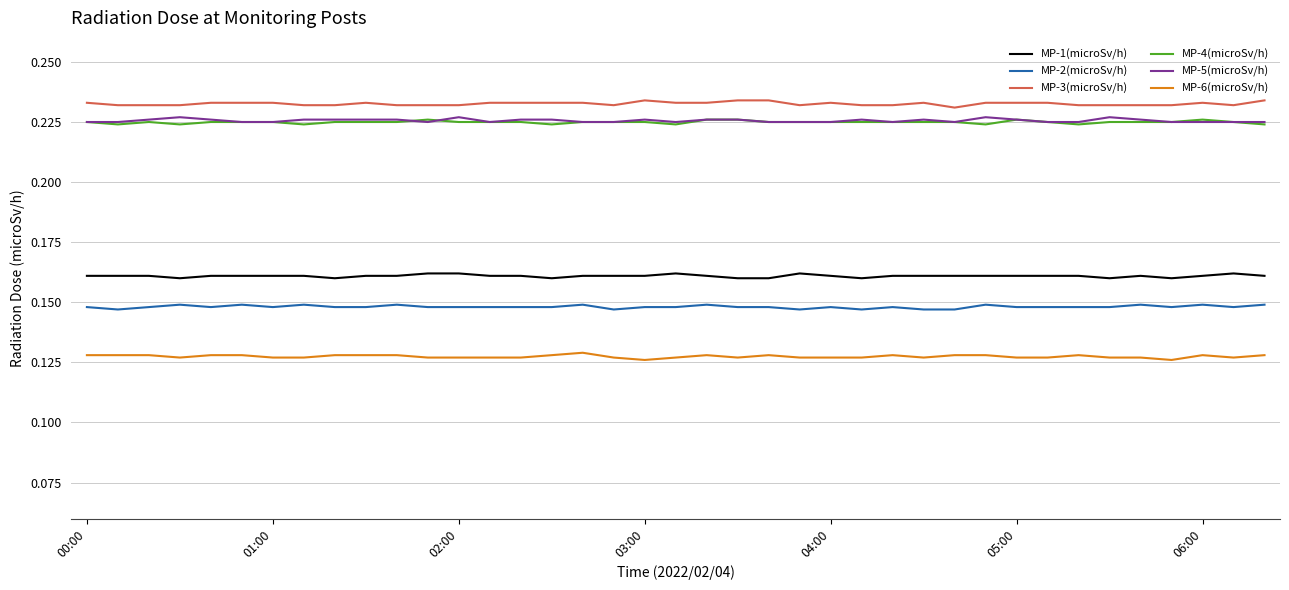

True or false: MP-3(microSv/h) and MP-5(microSv/h) intersect in this chart.

False